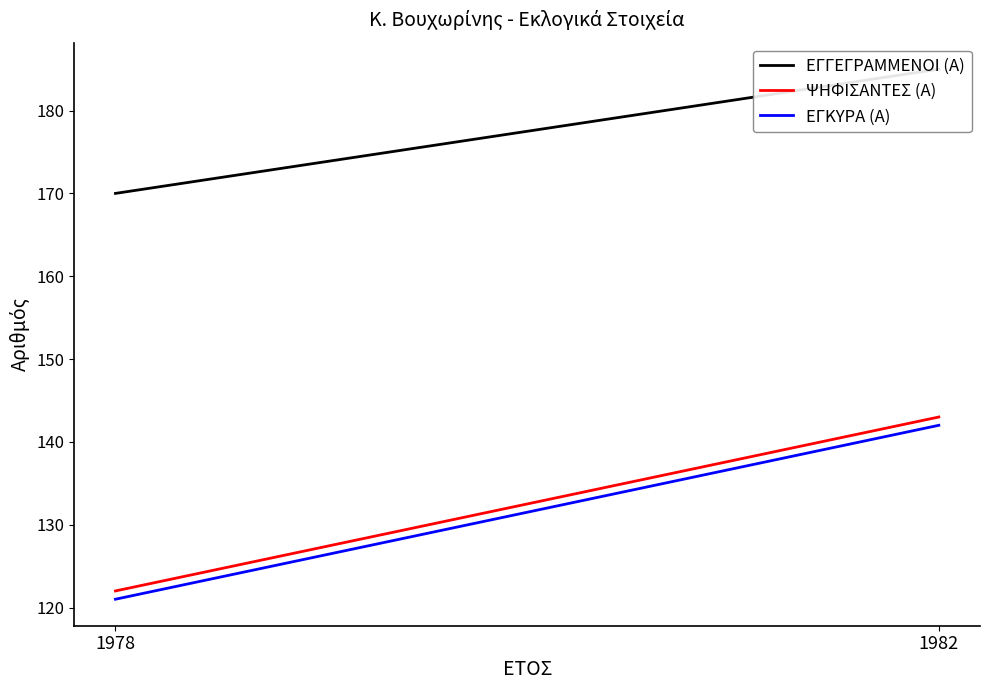

Reading left to right, what are all the values shown in this chart?

ΕΓΓΕΓΡΑΜΜΕΝΟΙ (Α): 1978=170	1982=185
ΨΗΦΙΣΑΝΤΕΣ (Α): 1978=122	1982=143
ΕΓΚΥΡΑ (Α): 1978=121	1982=142